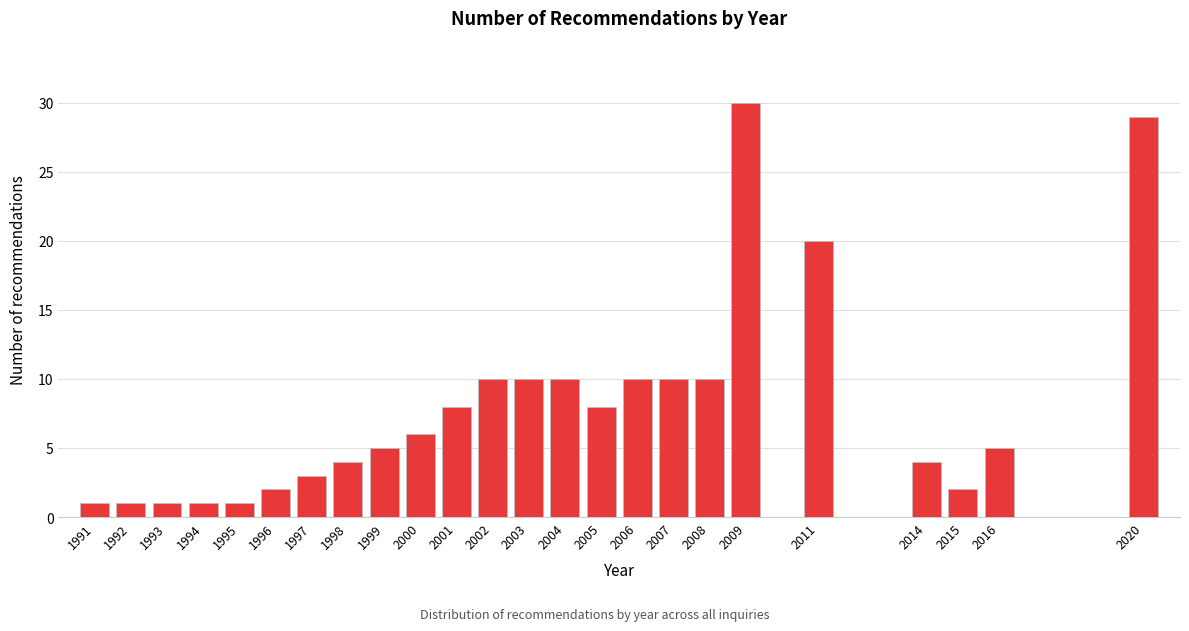

Reading left to right, extract all data points from this chart.

1991=1	1992=1	1993=1	1994=1	1995=1	1996=2	1997=3	1998=4	1999=5	2000=6	2001=8	2002=10	2003=10	2004=10	2005=8	2006=10	2007=10	2008=10	2009=30	2011=20	2014=4	2015=2	2016=5	2020=29